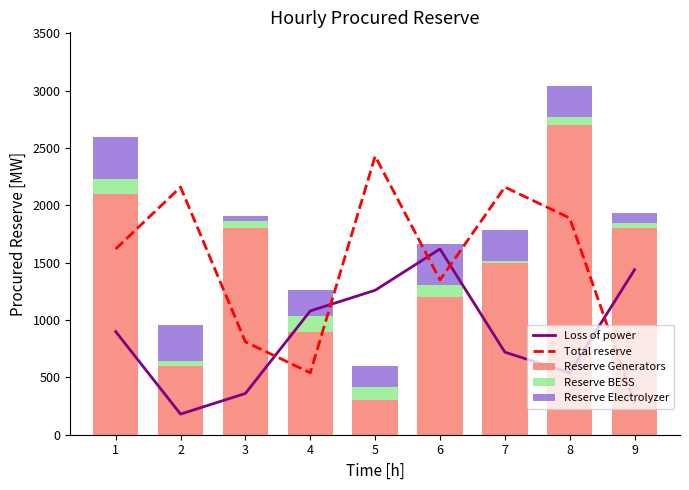

What is the difference between the highest and lowest values at 2?

2115